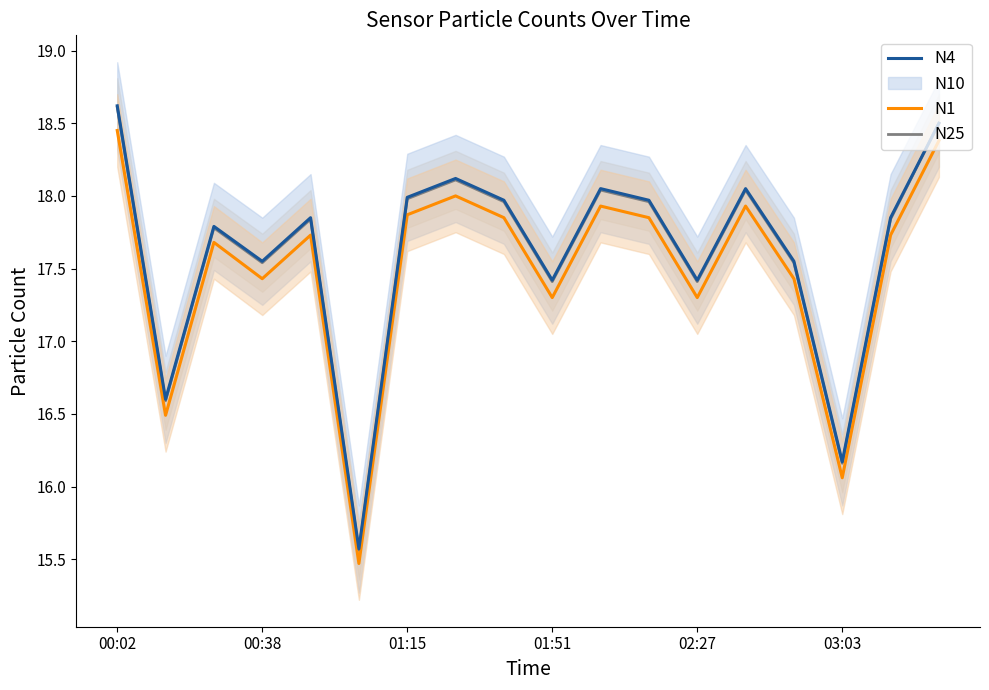

Is it true that N25 equals 17.4 at 02:27?

True